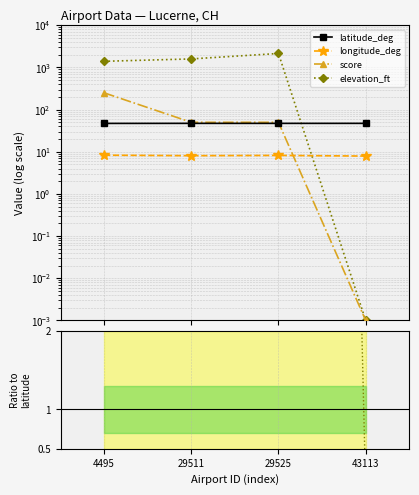

Between 4495 and 29511, which series saw the biggest shift?

score